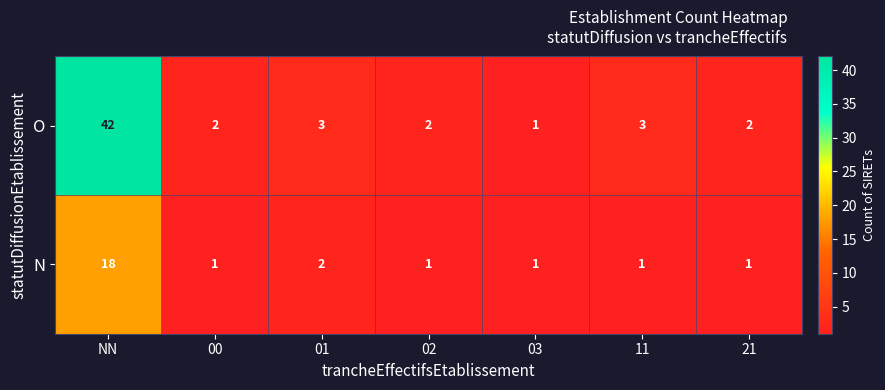

Which label corresponds to the largest value in the chart?

NN